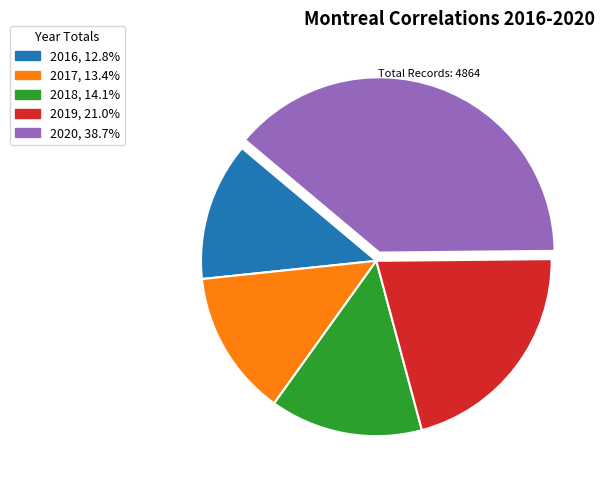

Is it true that 2016 is 1% of the pie?

False